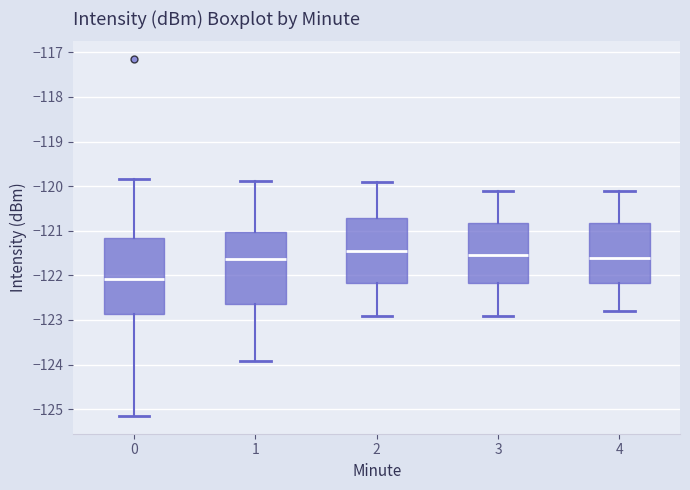

Reading left to right, read every box against the y-axis: the position of its median line, the range the box covers, and the ends of its whiskers. The values are not printed on the chart, so give them approximately, as read against the axis.

0: median -122.1, box -122.9 to -121.2, whiskers -125.1 to -119.8
1: median -121.6, box -122.6 to -121.0, whiskers -123.9 to -119.9
2: median -121.4, box -122.2 to -120.7, whiskers -122.9 to -119.9
3: median -121.5, box -122.2 to -120.8, whiskers -122.9 to -120.1
4: median -121.6, box -122.2 to -120.8, whiskers -122.8 to -120.1